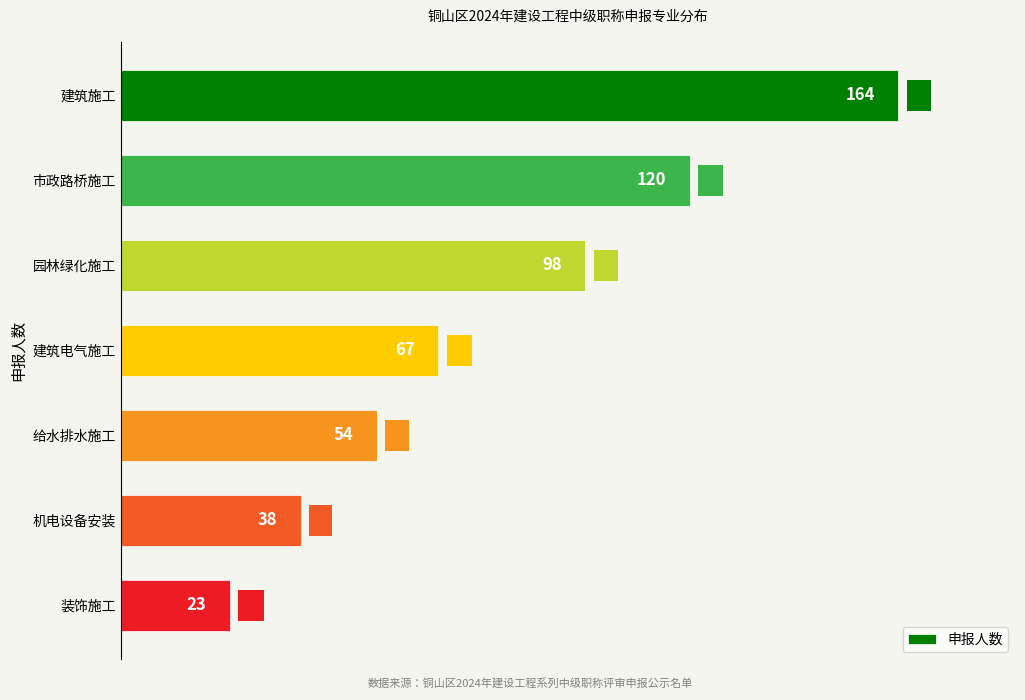

Between 机电设备安装 and 给水排水施工, which is larger?

给水排水施工